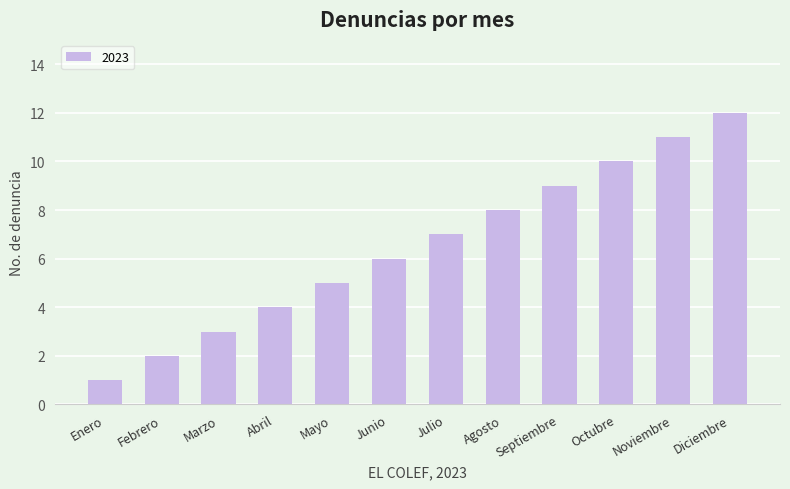

What is the smallest value displayed?

1